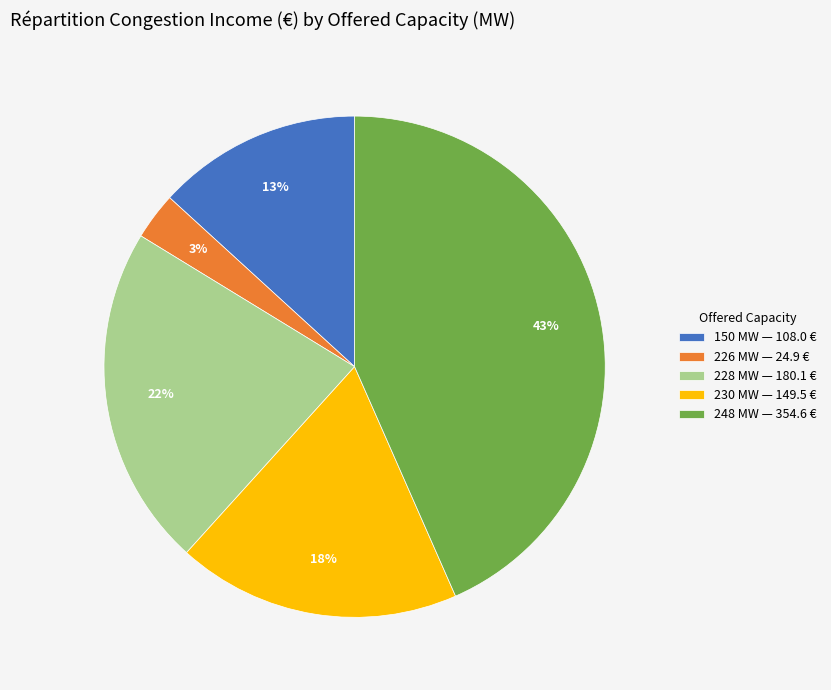

How many slices are in this pie chart?

5